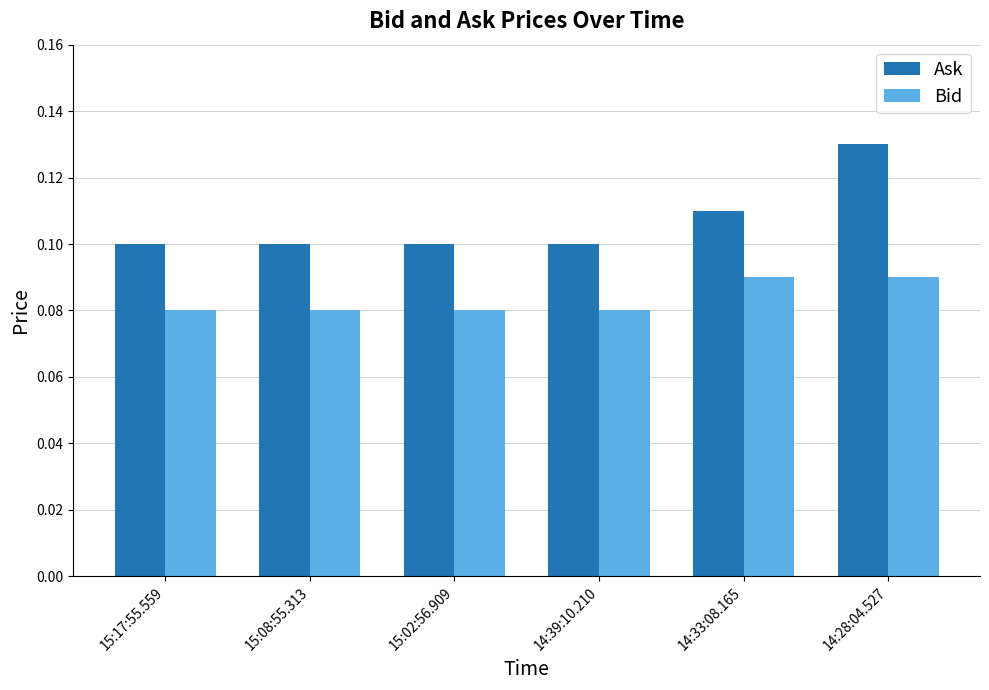

How many Bid values are between 0 and 1?

6